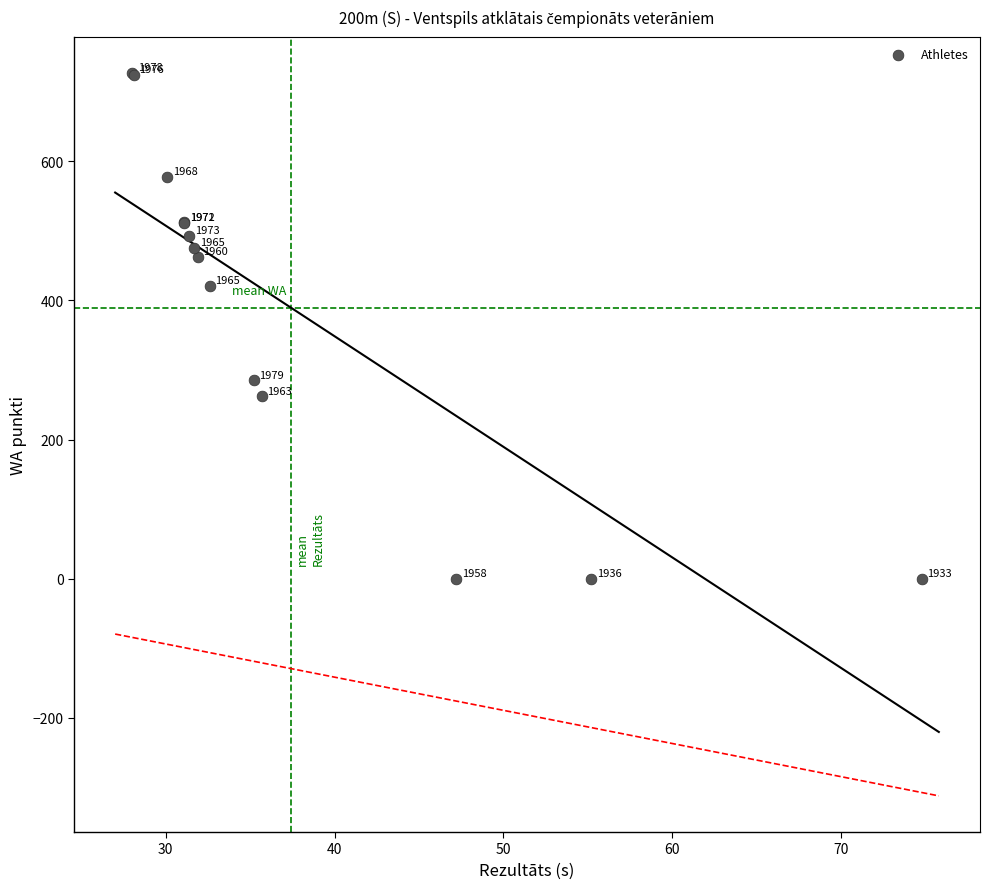

What Y value in the scatter plot is closest to 363?

421